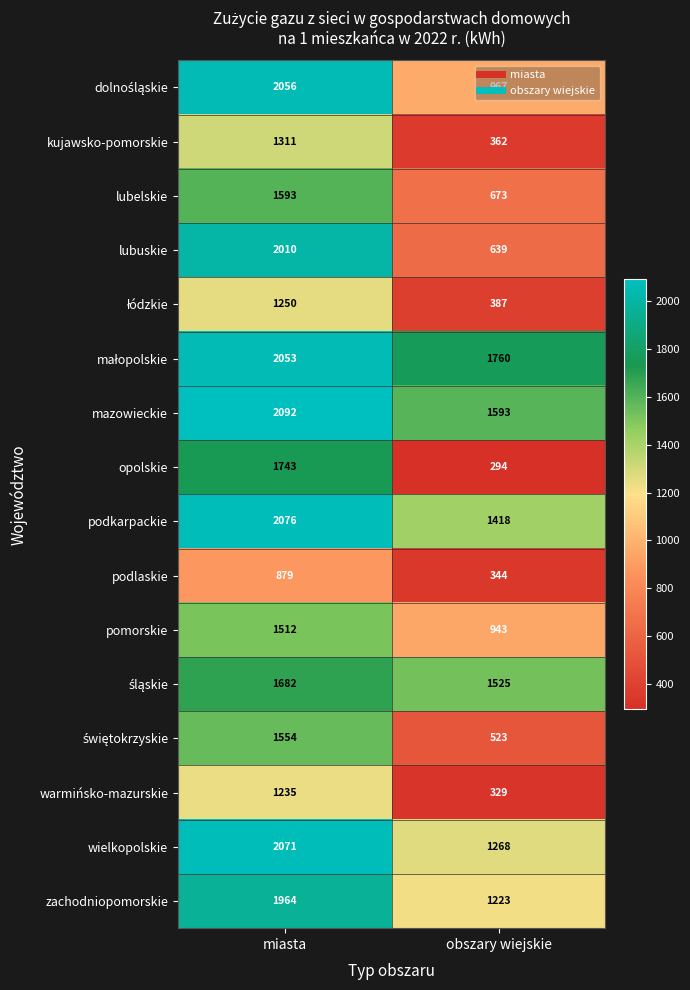

Is the value of lubelskie at obszary wiejskie greater than the value of podkarpackie at obszary wiejskie?

No